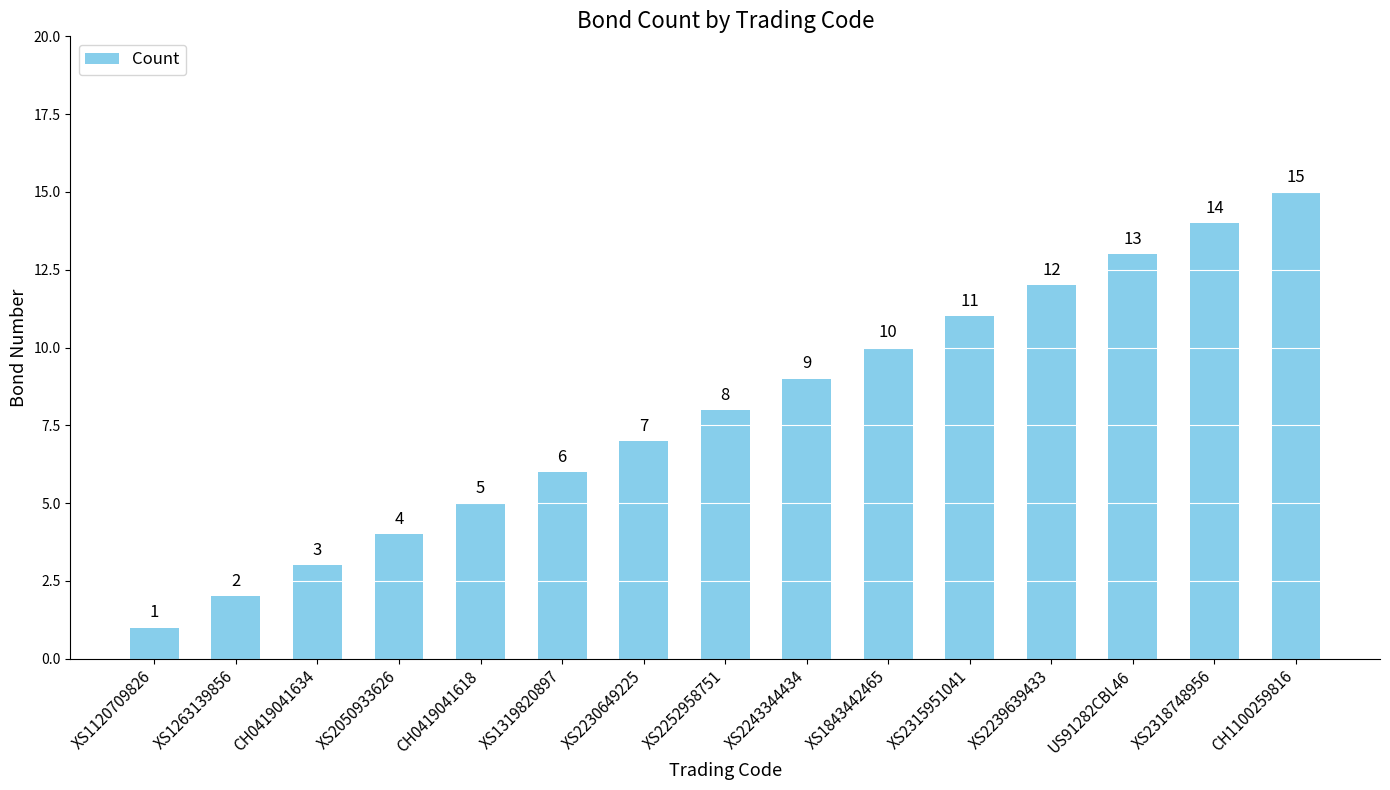

How many distinct data groups are displayed?

1